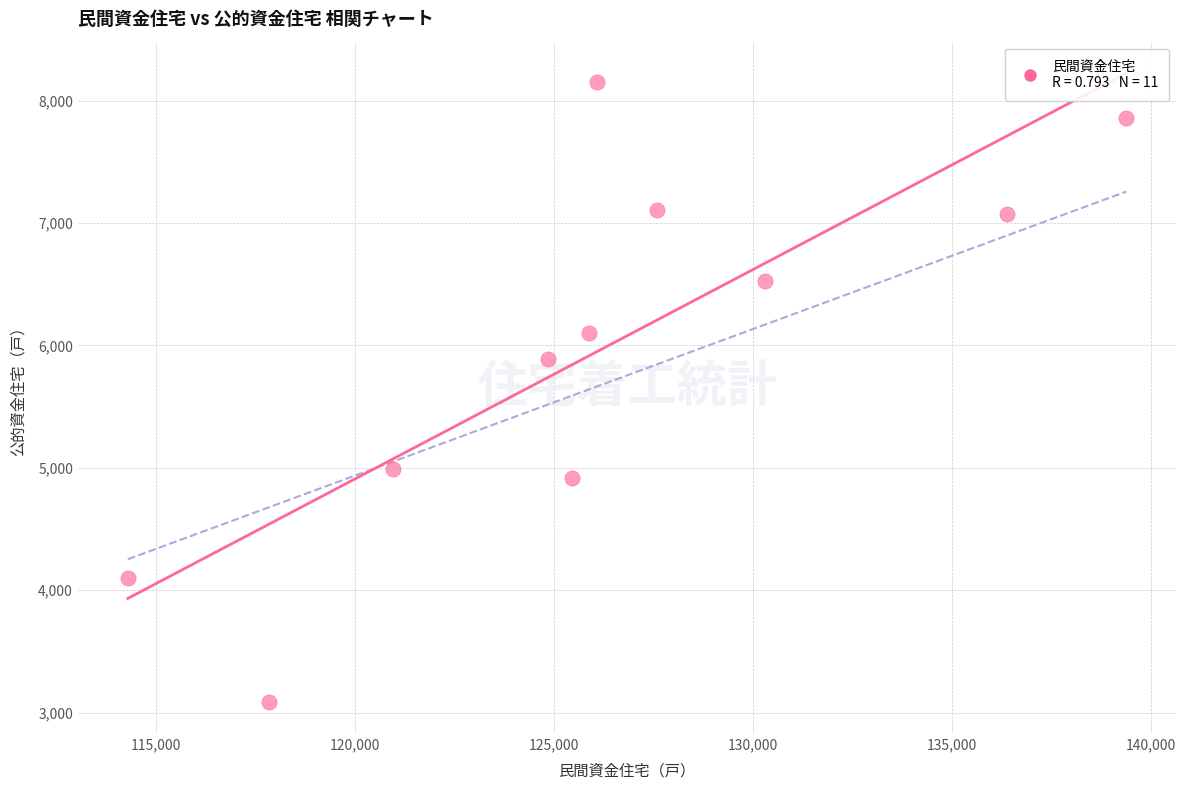

What Y value in the scatter plot is closest to 5621?

5887